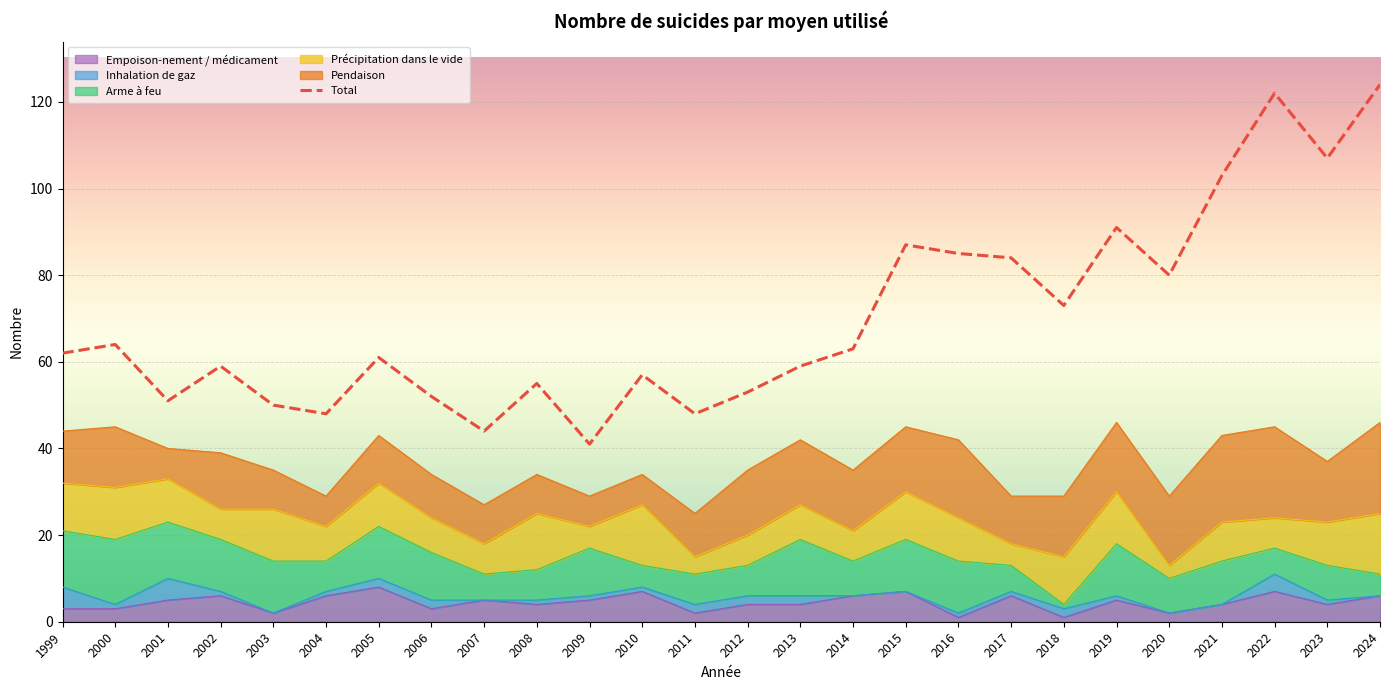

Approximately how many times larger is the value at 2017 compared to 2015?

1.0